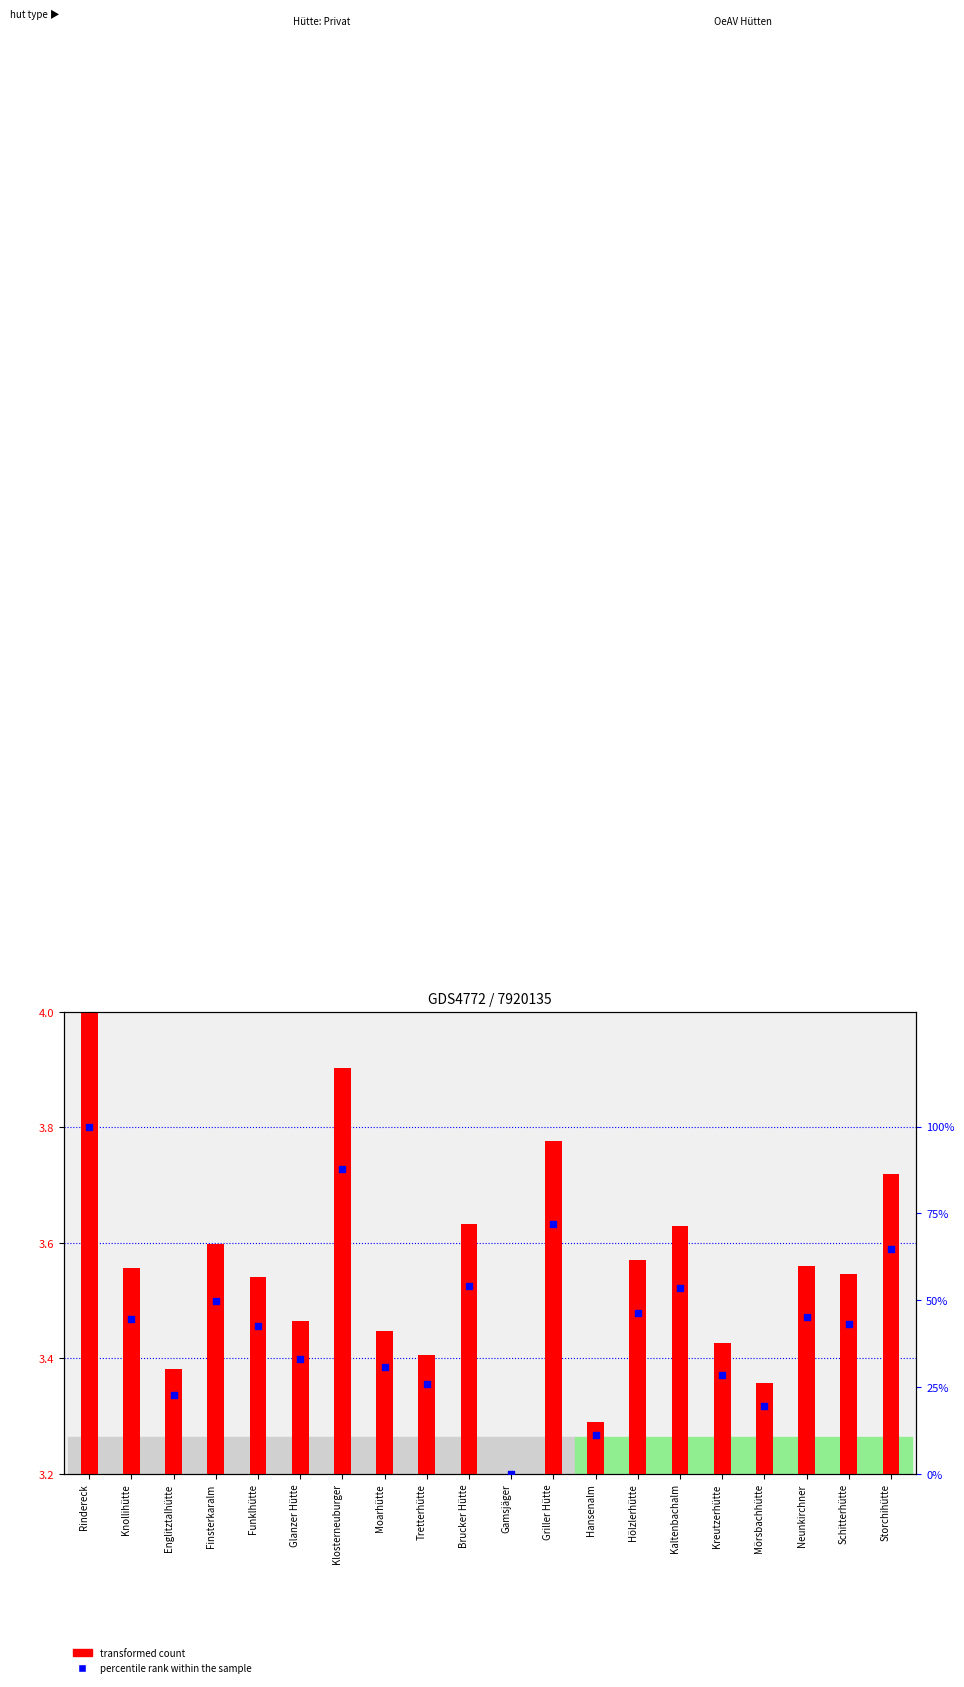

What are all the series names shown in the legend?

transformed count, percentile rank within the sample